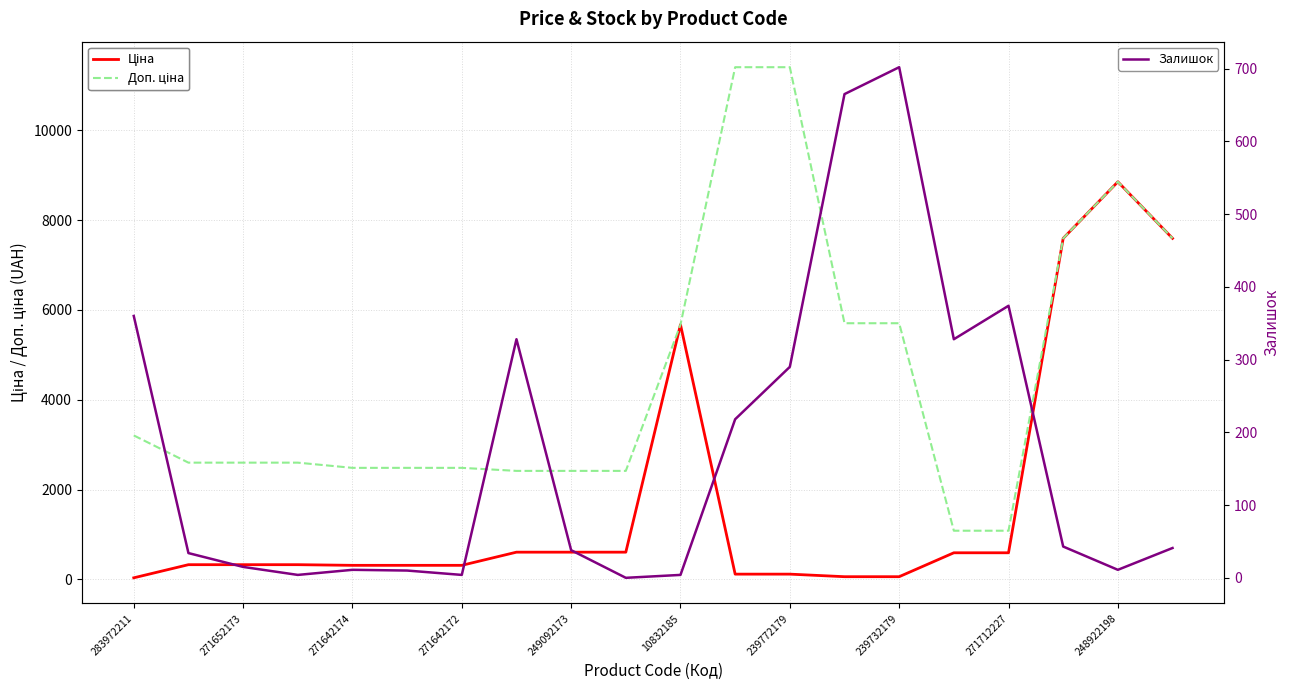

What is the highest value of the Залишок series?

702